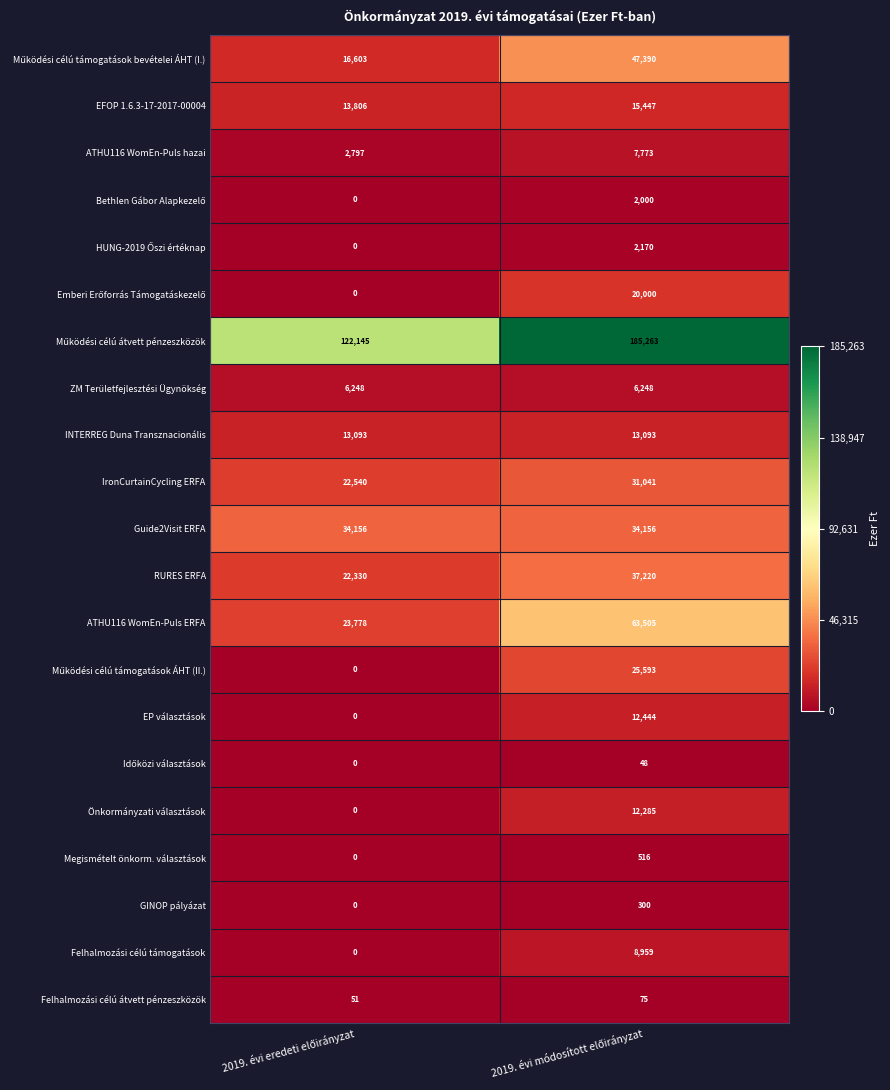

What is the difference between the maximum and minimum values in the Megismételt önkorm. választások series?

516